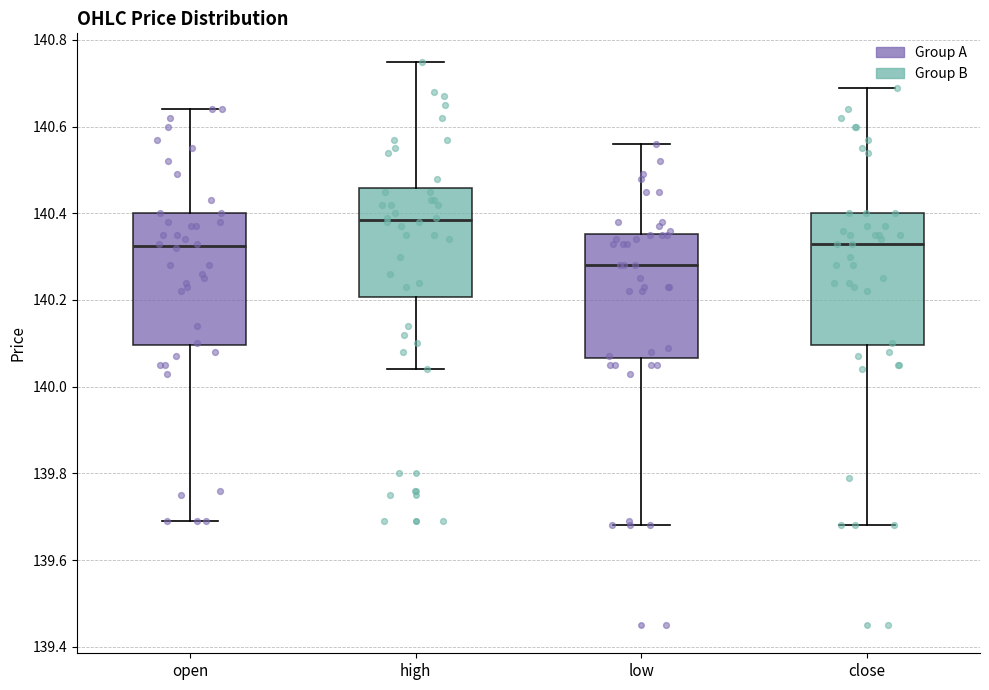

Which box has the highest median line?

high